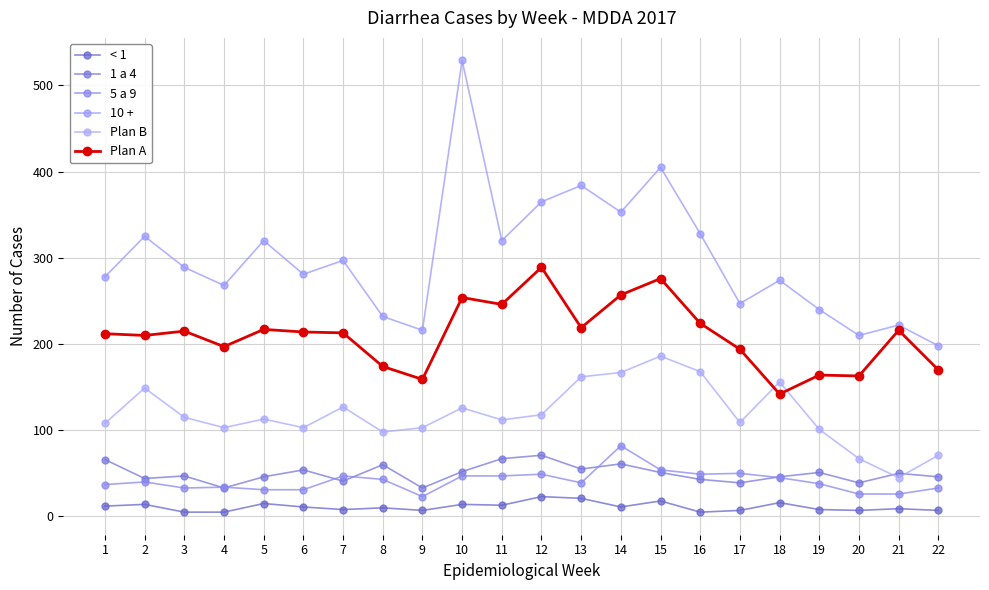

Reading left to right, transcribe all the data shown in this chart.

< 1: 12	14	5	5	15	11	8	10	7	14	13	23	21	11	18	5	7	16	8	7	9	7
1 a 4: 66	44	47	33	46	54	41	60	33	52	67	71	55	61	51	43	39	46	51	39	50	46
5 a 9: 37	40	33	34	31	31	47	43	23	47	47	49	39	82	54	49	50	45	38	26	26	33
10 +: 278	325	289	268	320	281	297	232	216	529	320	365	384	353	405	328	247	274	240	210	222	198
Plan B: 108	149	115	103	113	103	127	98	103	126	112	118	162	167	186	168	109	156	101	67	45	71
Plan A: 212	210	215	197	217	214	213	174	159	254	246	289	219	257	276	224	194	142	164	163	216	170